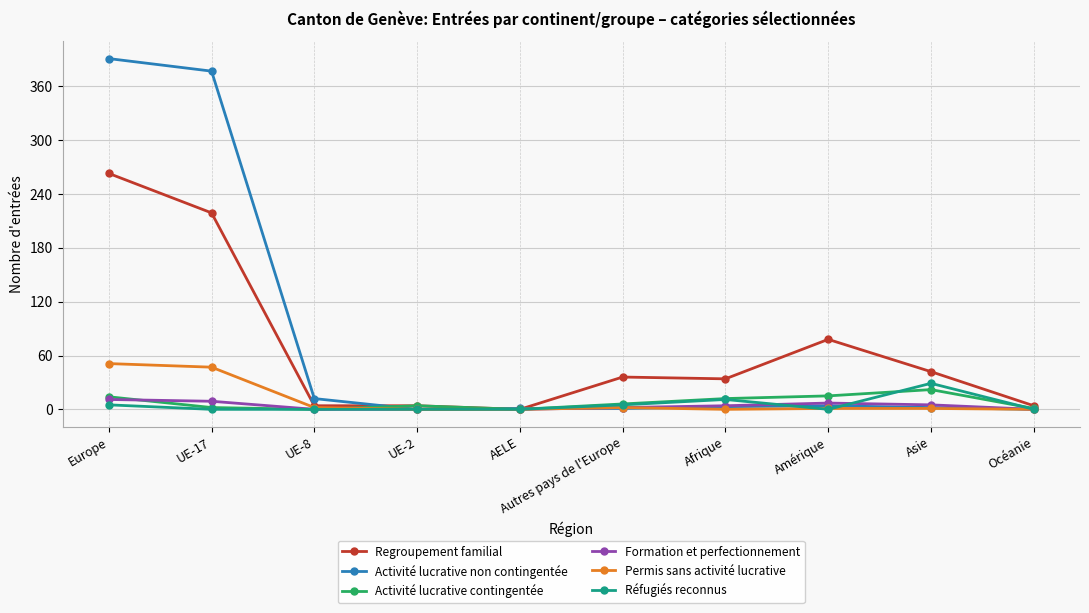

List the series in order of their peak value, lowest first.

Formation et perfectionnement, Activité lucrative contingentée, Réfugiés reconnus, Permis sans activité lucrative, Regroupement familial, Activité lucrative non contingentée